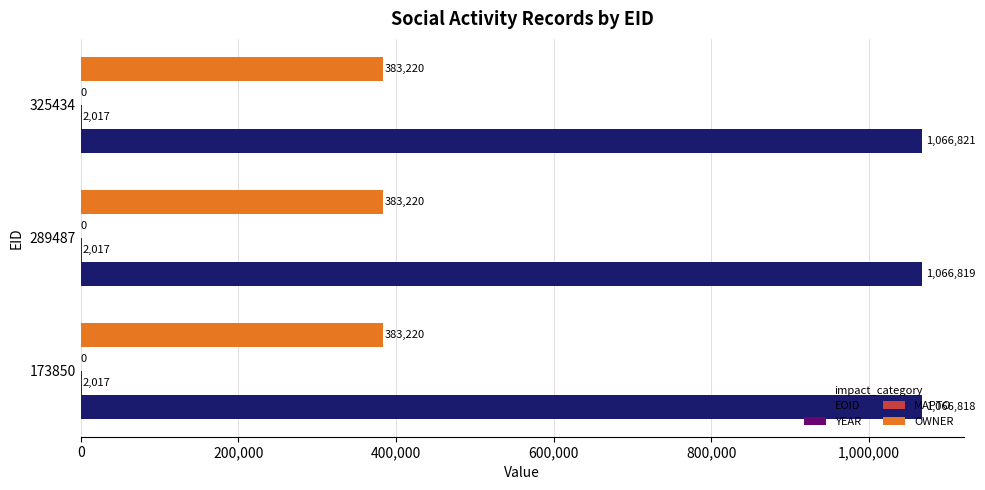

At which label does EOID reach its peak?

325434